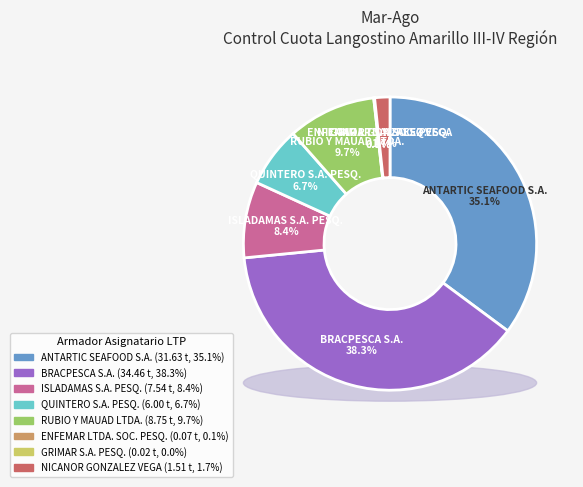

Combined, do ANTARTIC SEAFOOD S.A. and QUINTERO S.A. PESQ. account for over 50%?

No